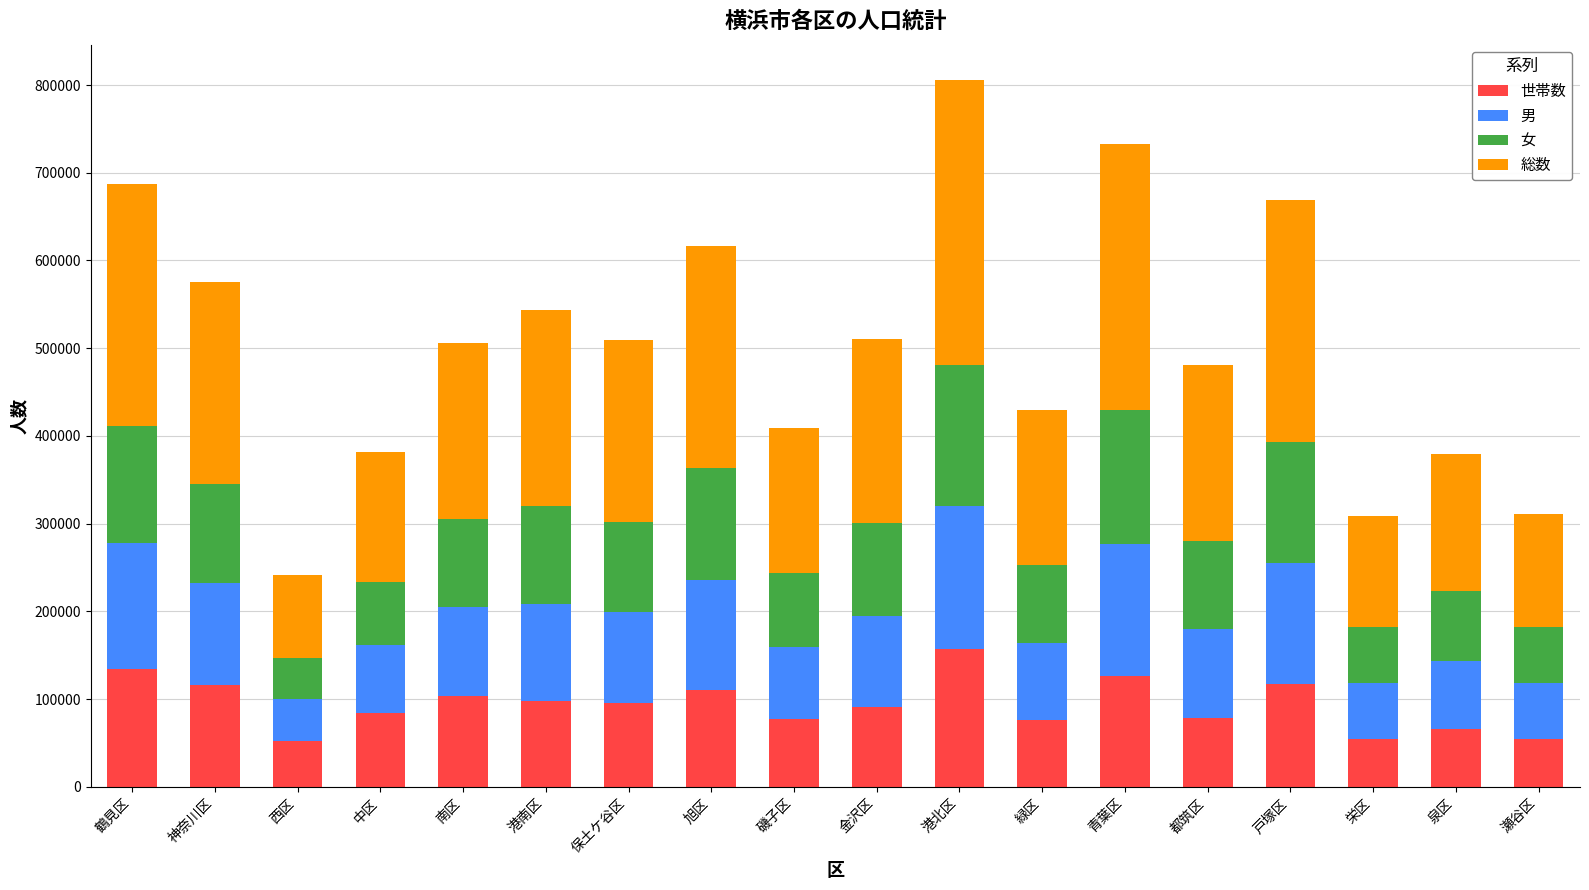

The value of 世帯数 at 青葉区 is 126739. True or false?

True